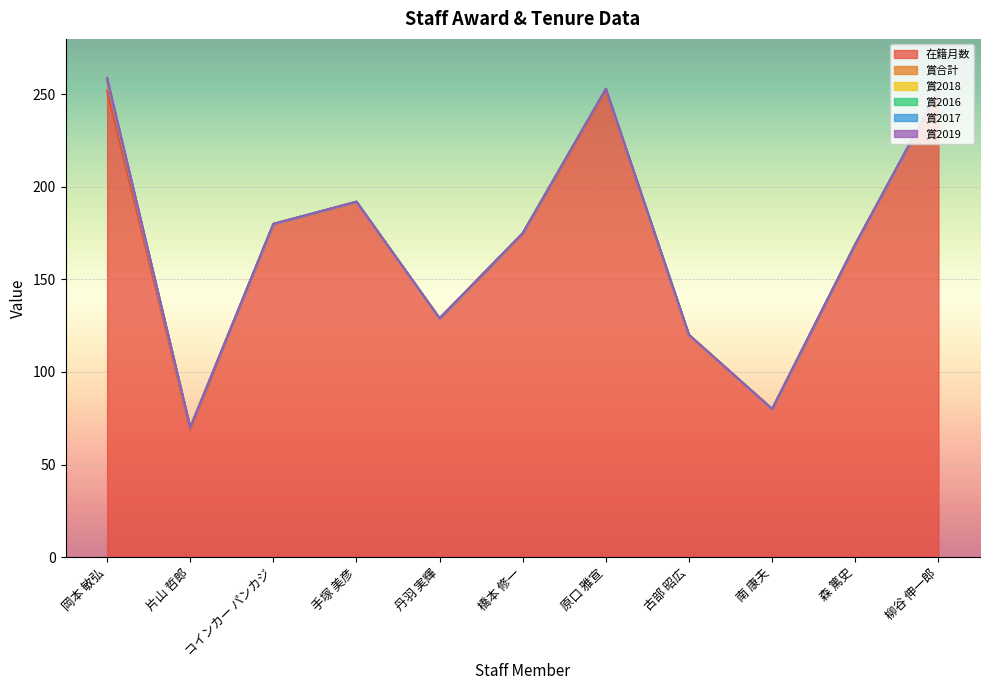

At which label is 賞2017 closest to 0?

岡本 敏弘